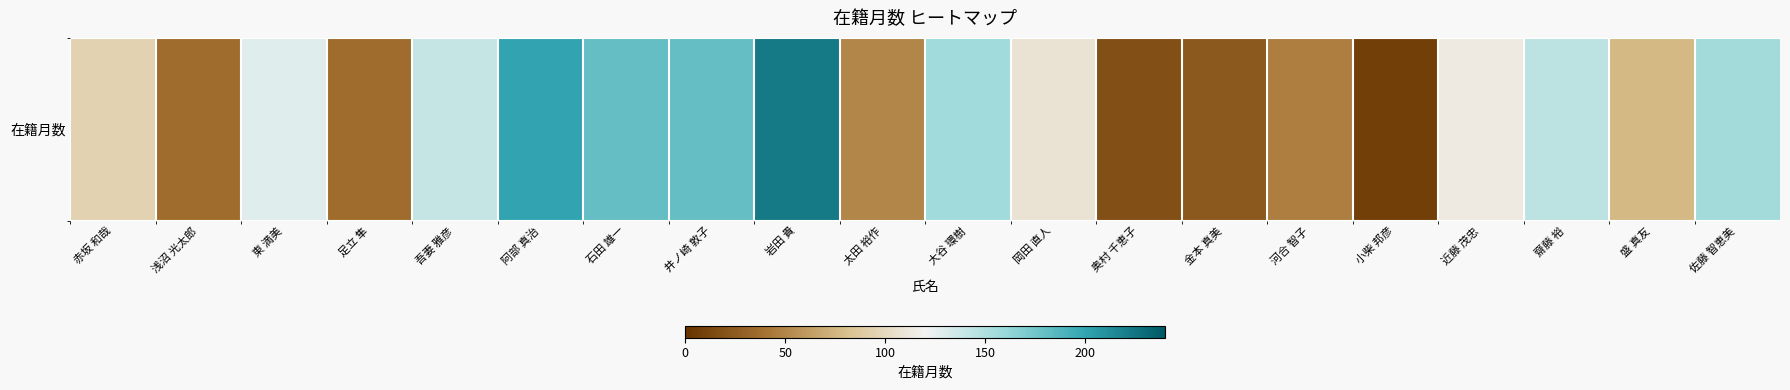

Where does the data first go above 114?

東 満美